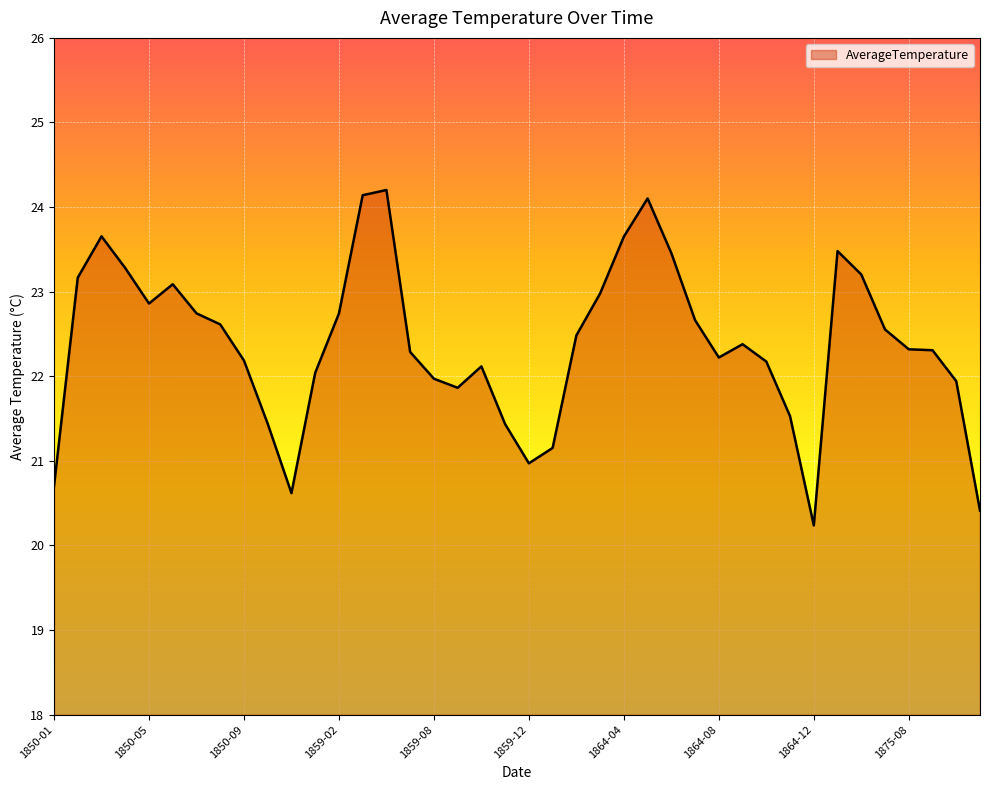

What is the difference between the maximum and minimum values?

4.0